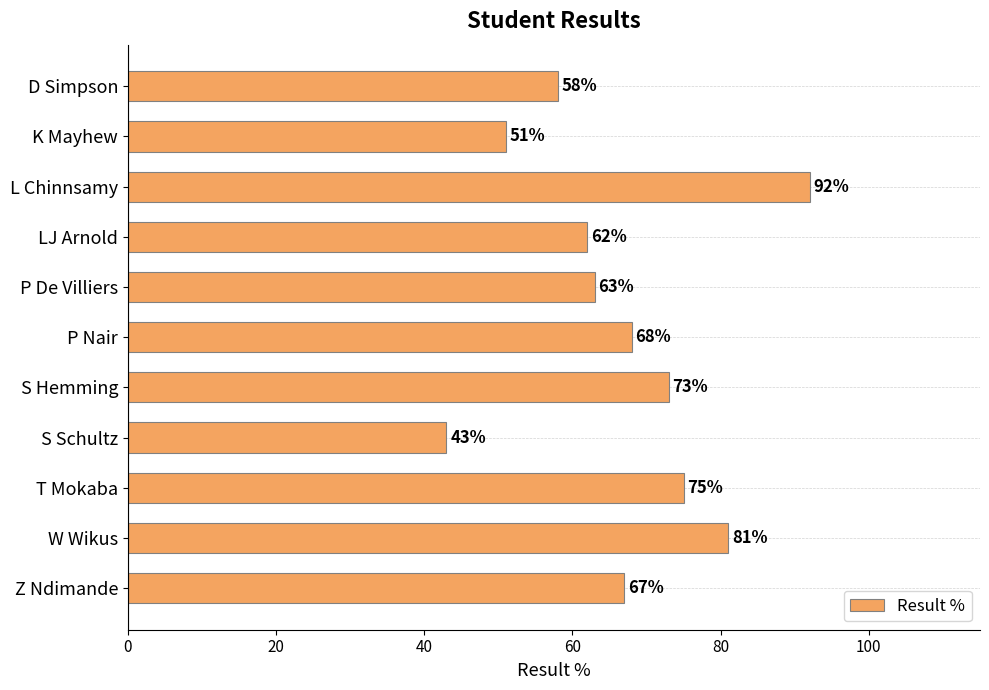

What is the average value?

67